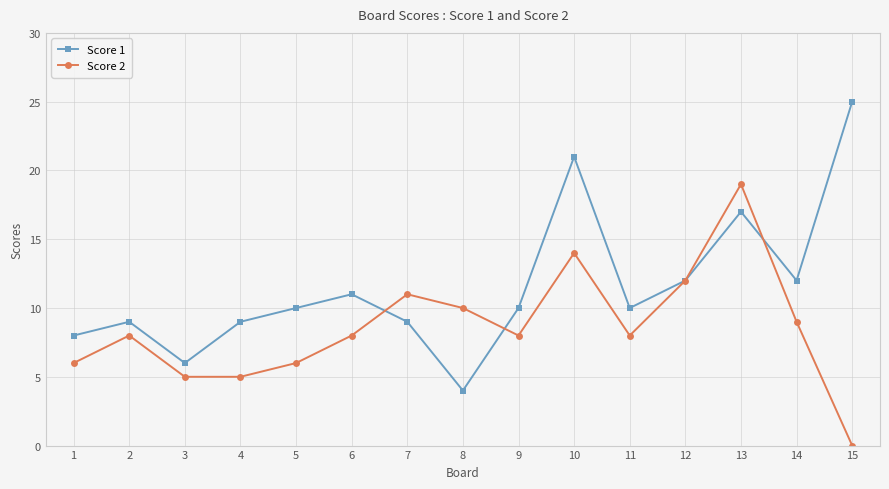

Is the value of Score 1 at 11 greater than the value of Score 2 at 10?

No